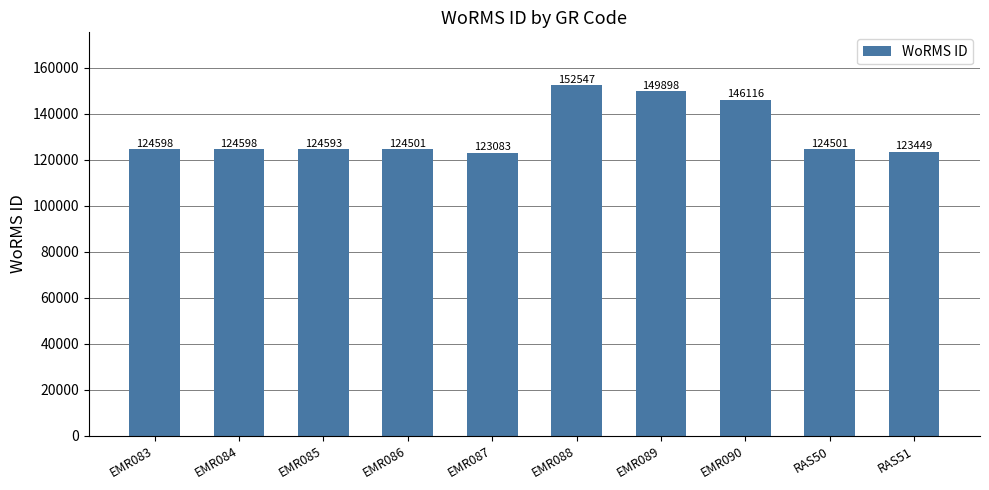

Where is the data nearest to the value 137815?

EMR090